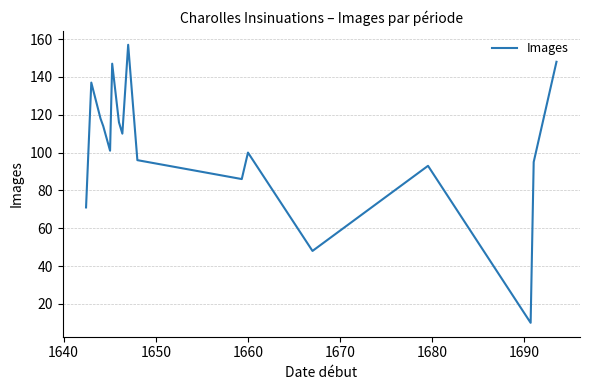

What is the greatest value displayed?

157